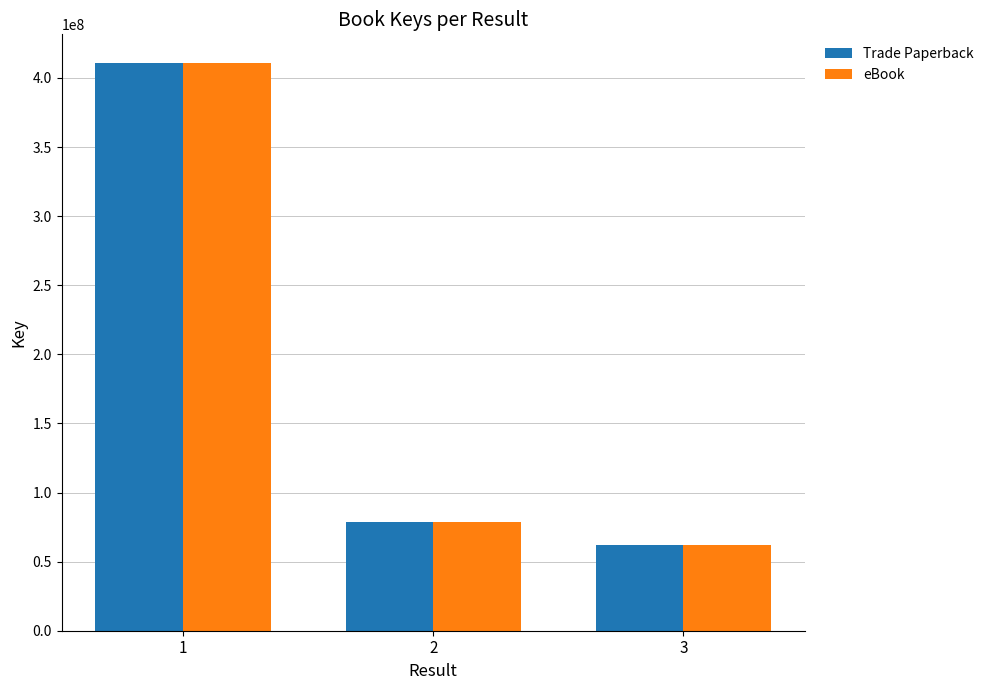

How many values in the Trade Paperback series are below 78407559?

1